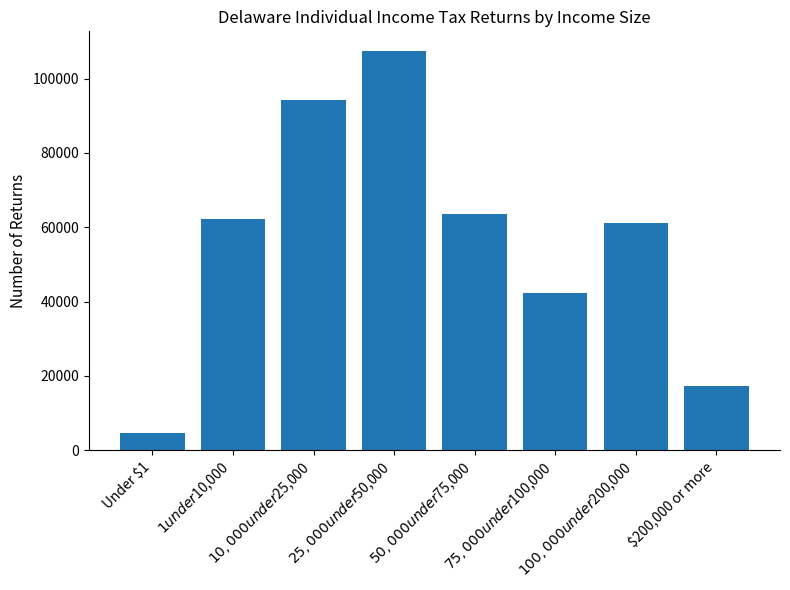

What is the label of the 5th bar from the right?

$25,000 under $50,000